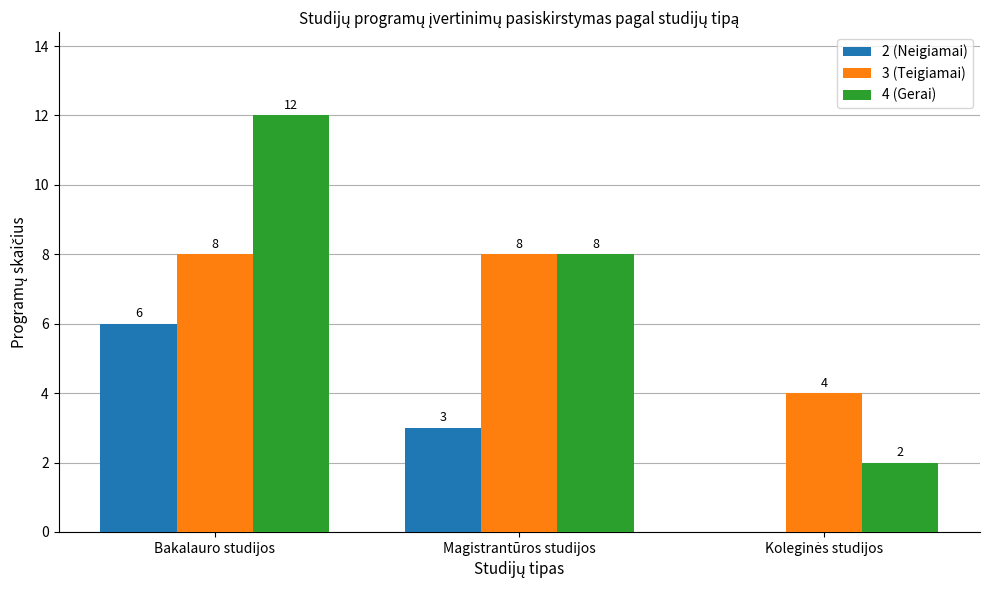

Which series changed the most between Bakalauro studijos and Magistrantūros studijos?

4 (Gerai)